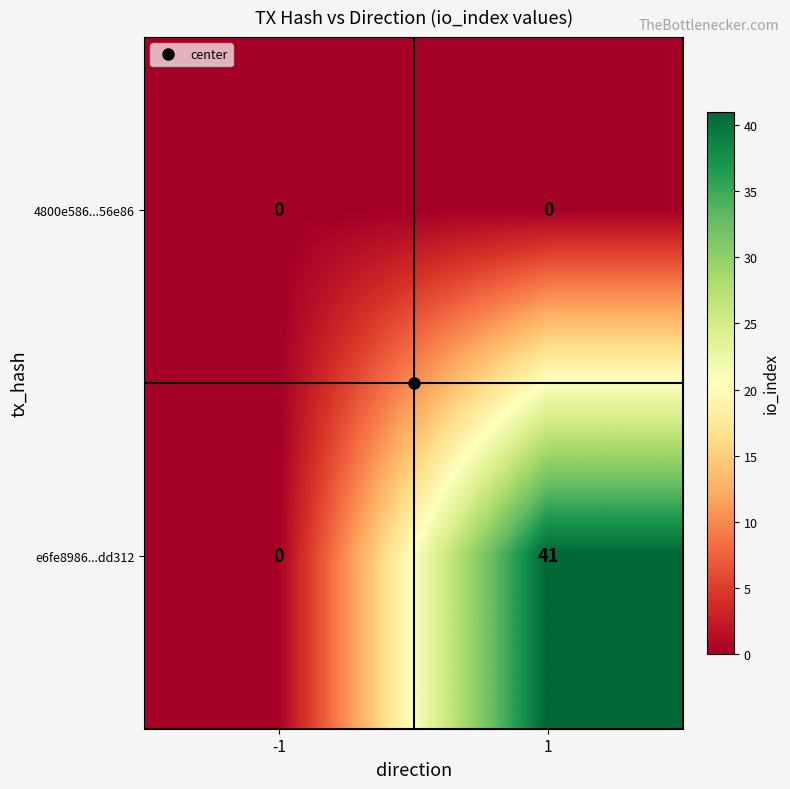

At 1, list the series in order from largest to smallest.

e6fe8986...dd312, 4800e586...56e86